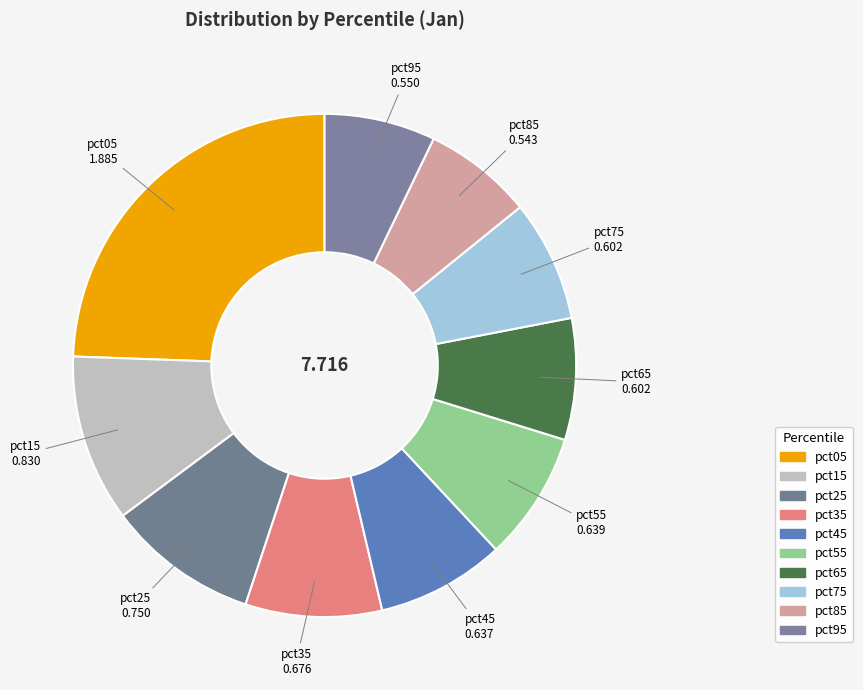

How many slices are in this pie chart?

10